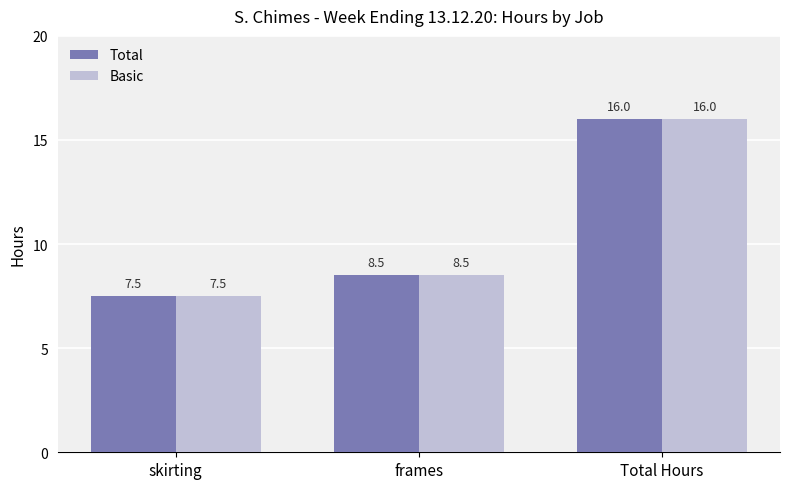

What is the value of the Total bar at the 3rd from the left?

16.0